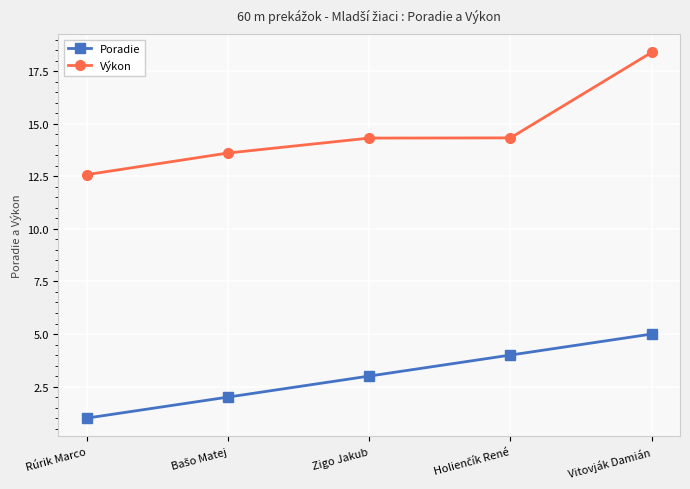

What is the label of the 3rd point from the right?

Zigo Jakub